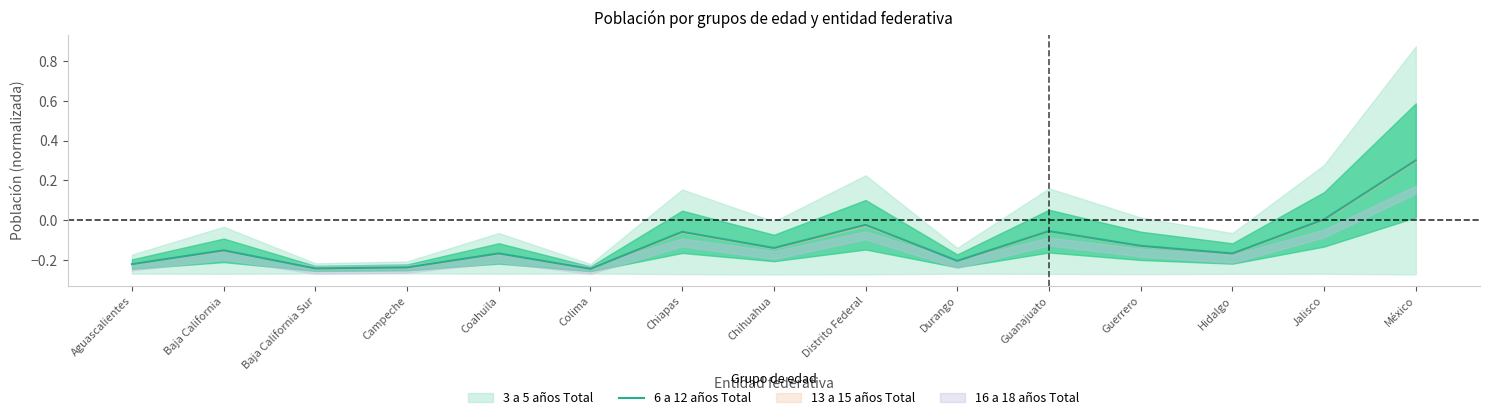

What is the change in value from Guerrero to Jalisco?

+0.1